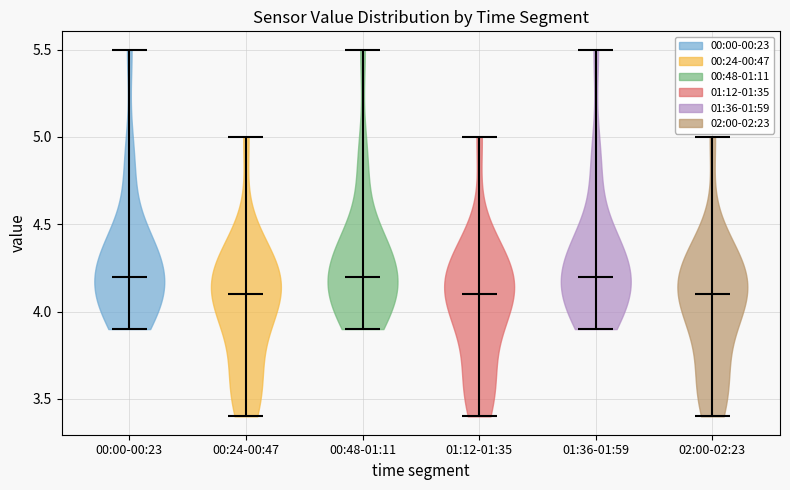

Reading left to right, read every violin against the y-axis: where its median line is, and the lowest and highest points it reaches. The values are not printed on the chart, so give them approximately, as read against the axis.

00:00-00:23: median line 4.2, lowest point 3.9, highest point 5.5
00:24-00:47: median line 4.1, lowest point 3.4, highest point 5.0
00:48-01:11: median line 4.2, lowest point 3.9, highest point 5.5
01:12-01:35: median line 4.1, lowest point 3.4, highest point 5.0
01:36-01:59: median line 4.2, lowest point 3.9, highest point 5.5
02:00-02:23: median line 4.1, lowest point 3.4, highest point 5.0